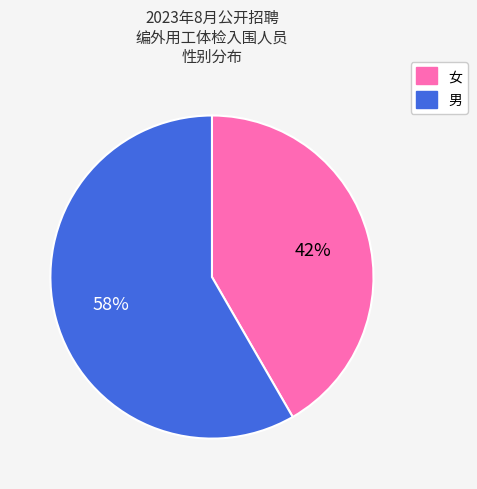

Between 女 and 男, which is larger?

男